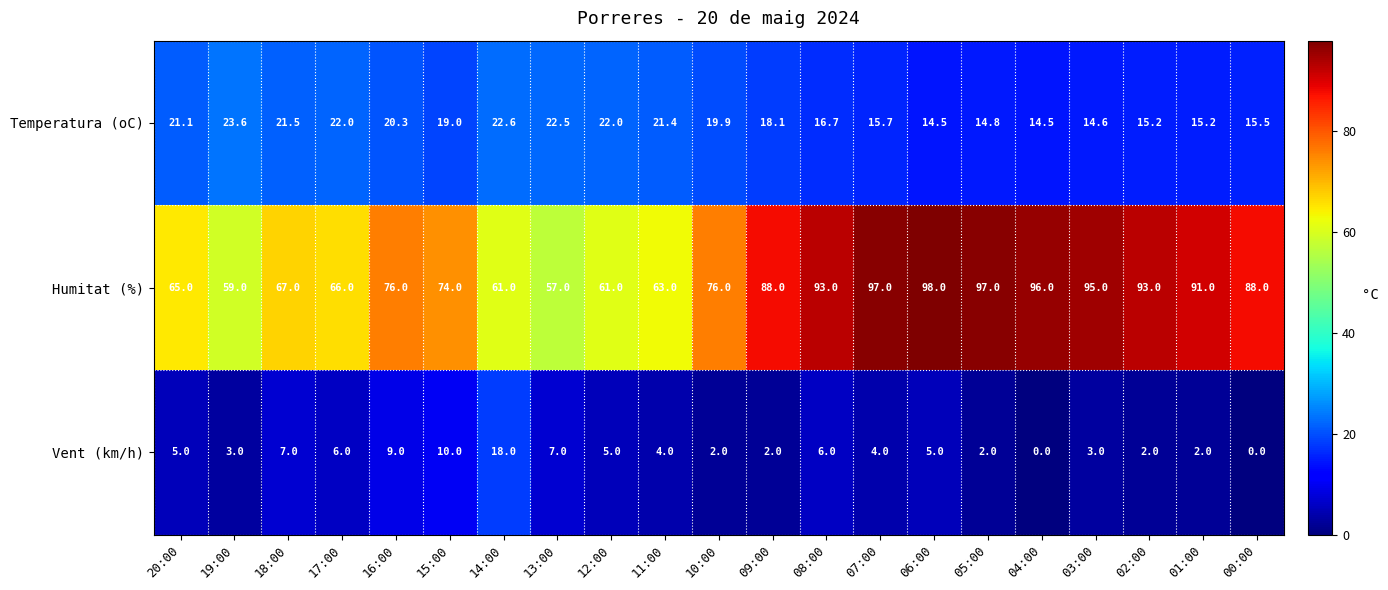

What is the difference between the maximum and minimum values in the Humitat (%) series?

41.0